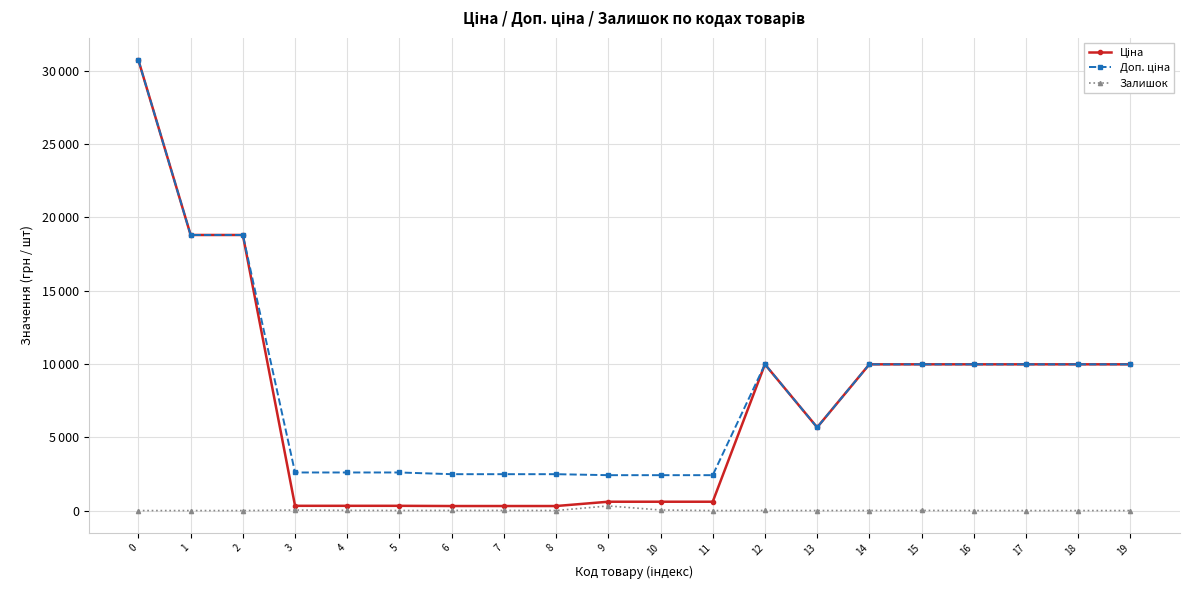

What is the sum of the Ціна values at 19 and 6?

10285.3